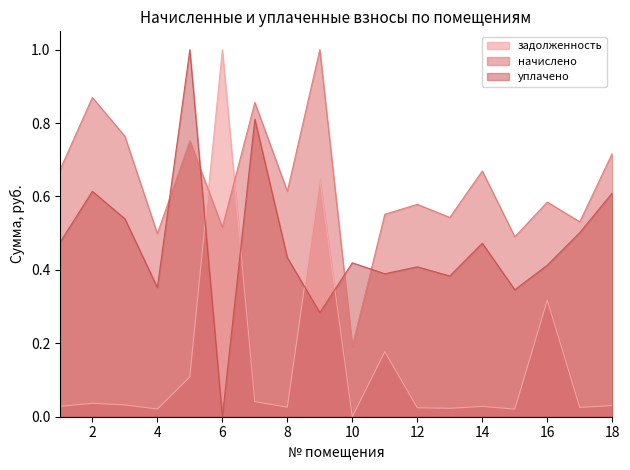

Is it true that уплачено equals 0.7 at 17?

False